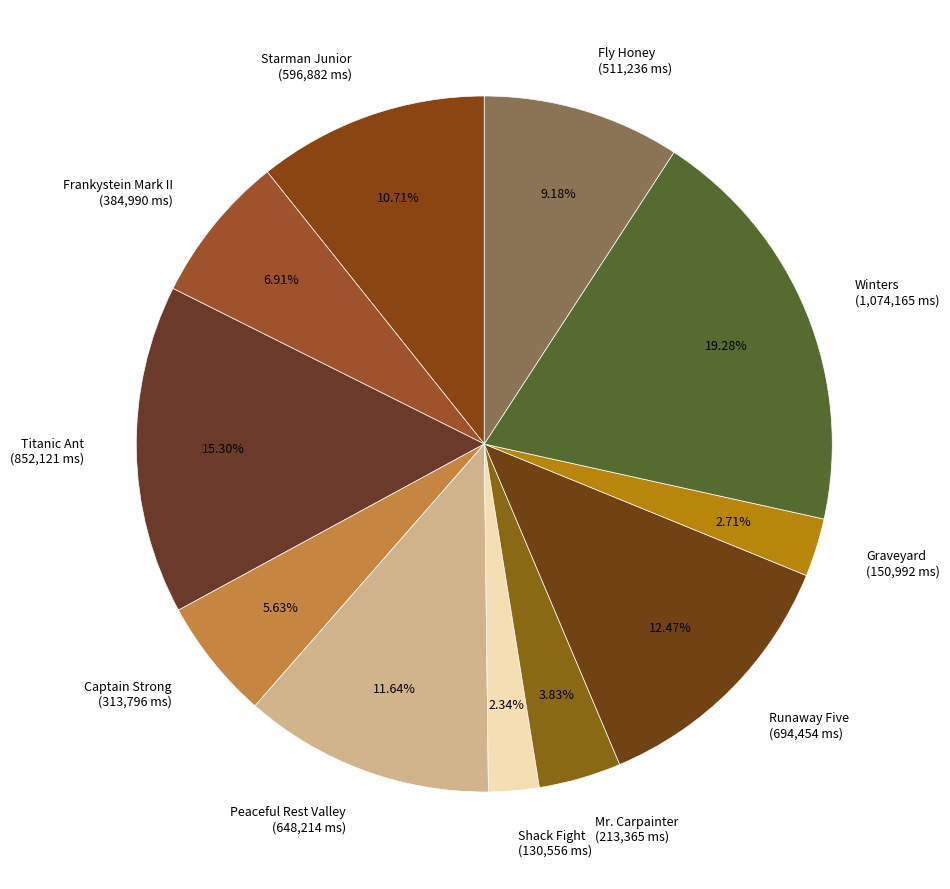

Between Graveyard and Frankystein Mark II, which is larger?

Frankystein Mark II